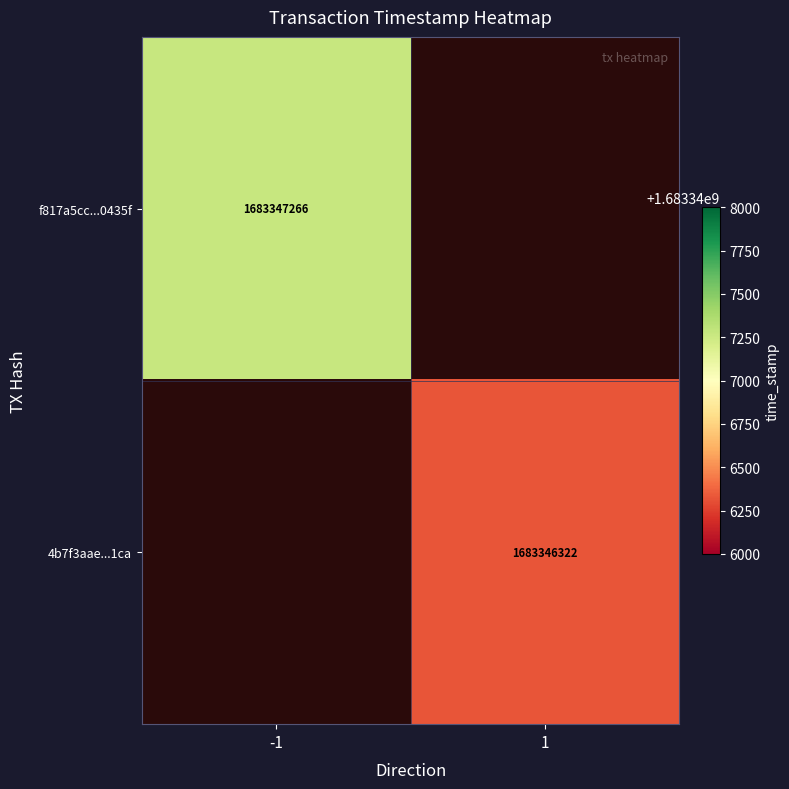

Between time_stamp and direction, which is larger?

time_stamp